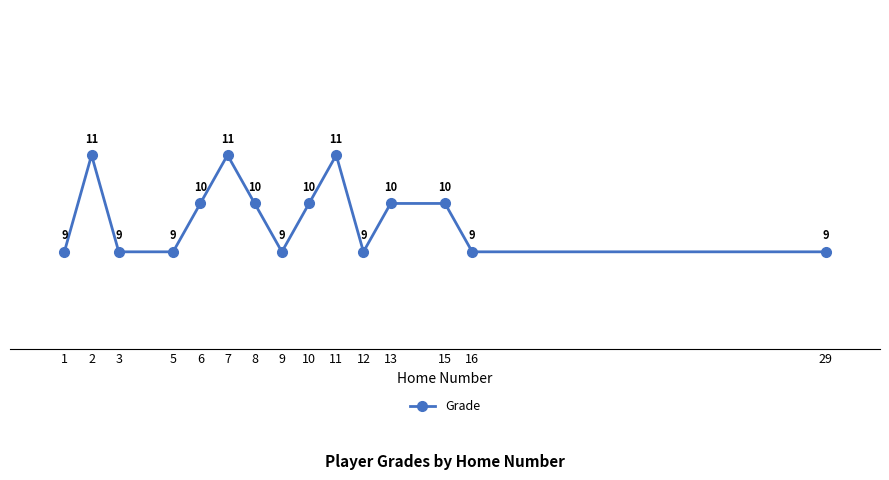

True or false: the data has more than 2 interior local peaks.

True